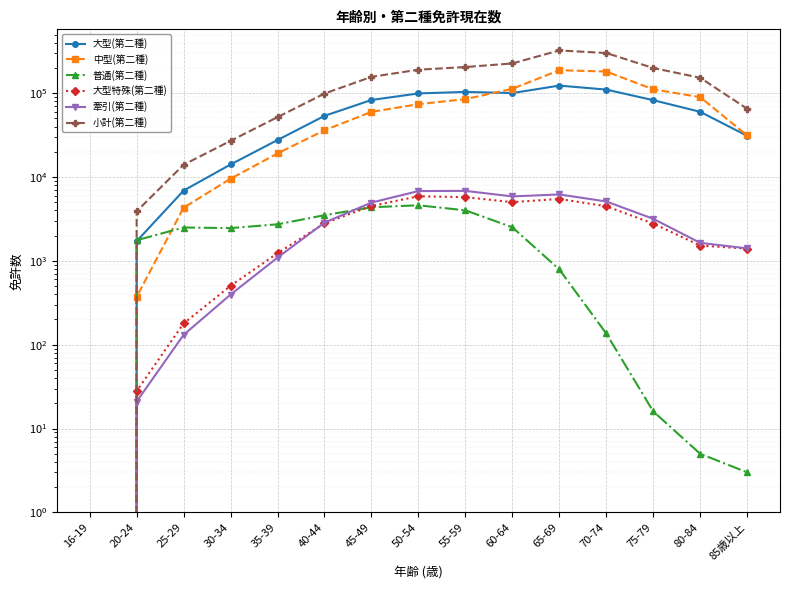

At which category does the chart reach its minimum across all series?

16-19